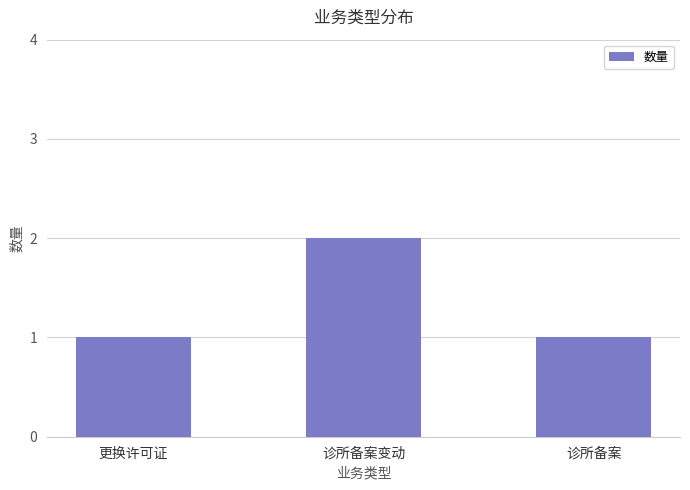

What is the change in value from 更换许可证 to 诊所备案变动?

+1